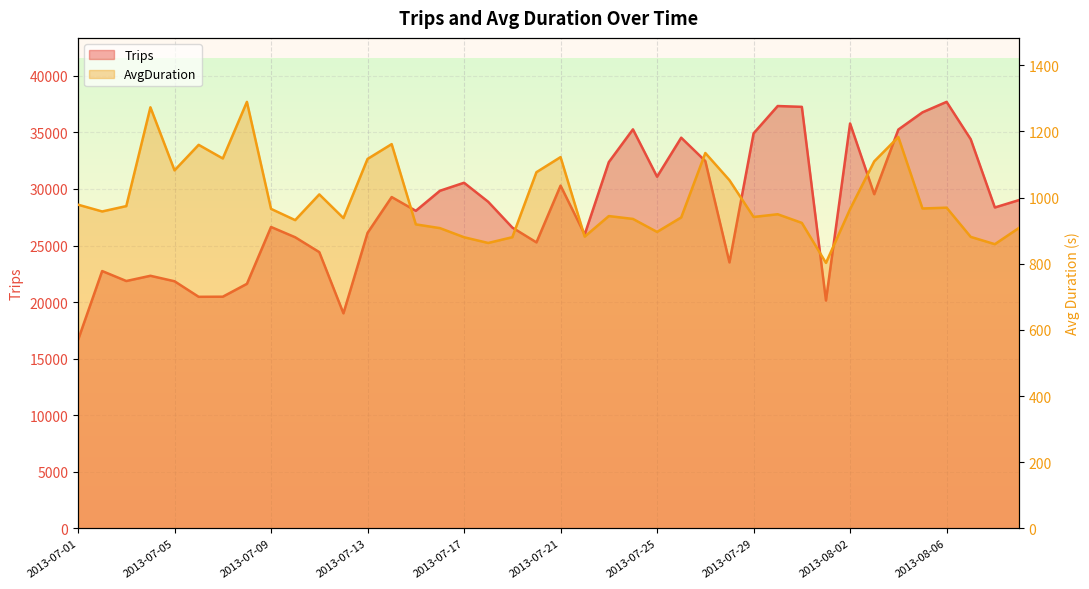

What is the label of the 17th point from the left?

2013-07-17